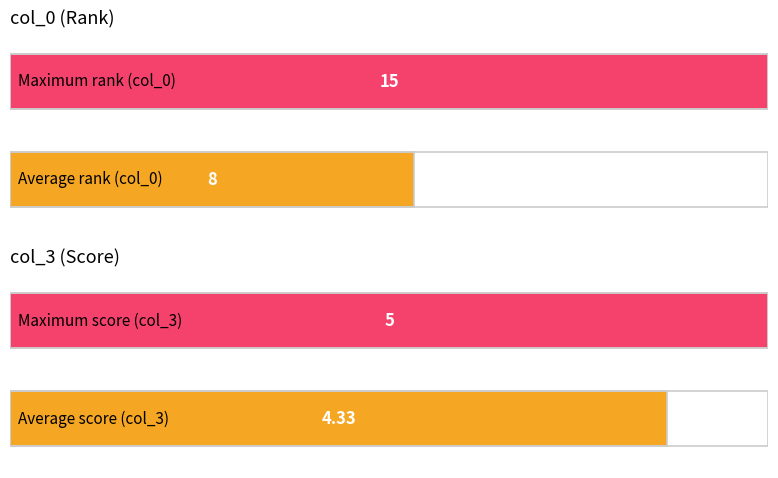

True or false: col_3 has a value of 5 at 2.

True